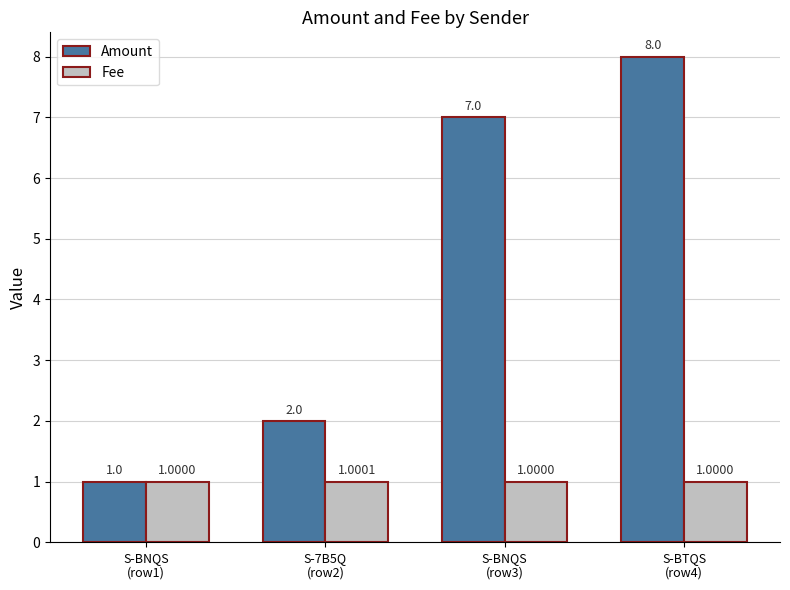

How many values in the Amount series are below 7?

2